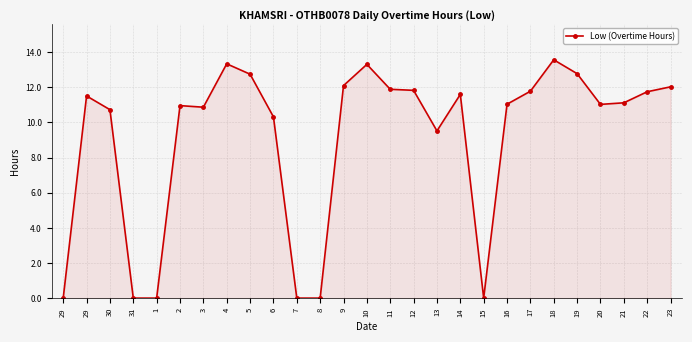

What is the average value?

9.1